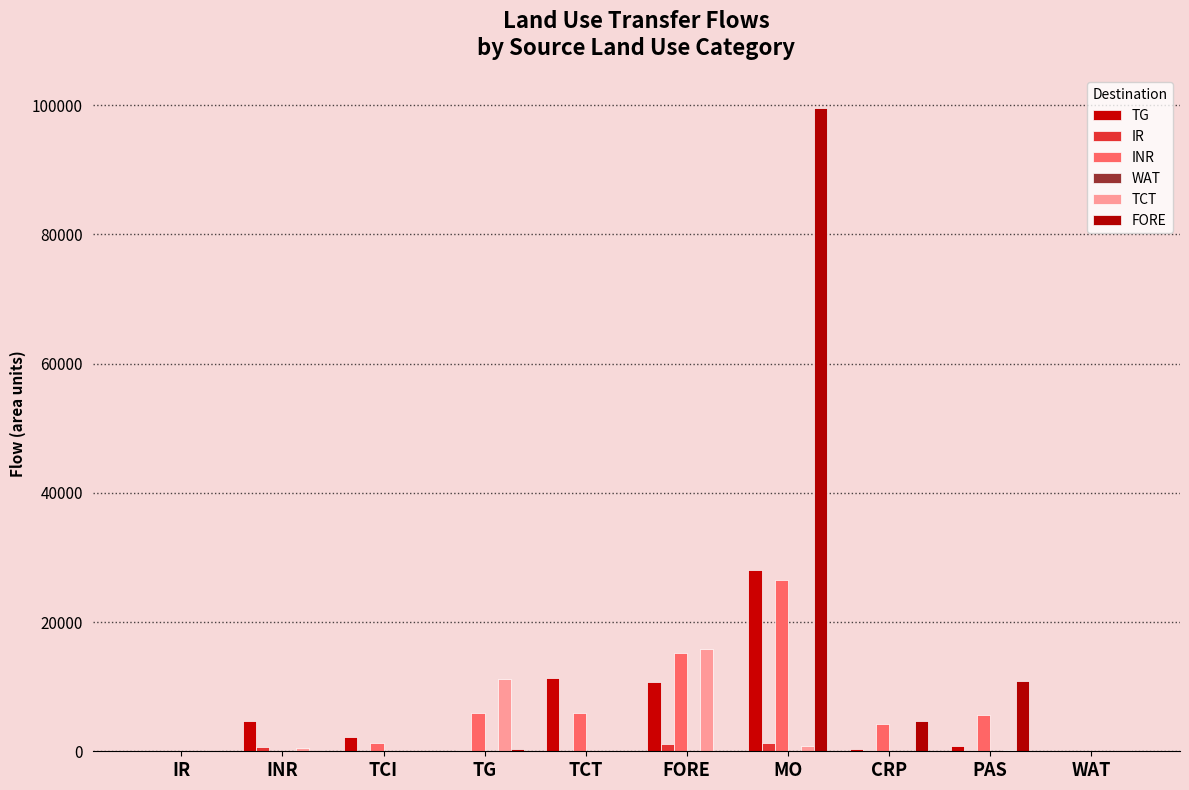

How many distinct data groups are displayed?

6